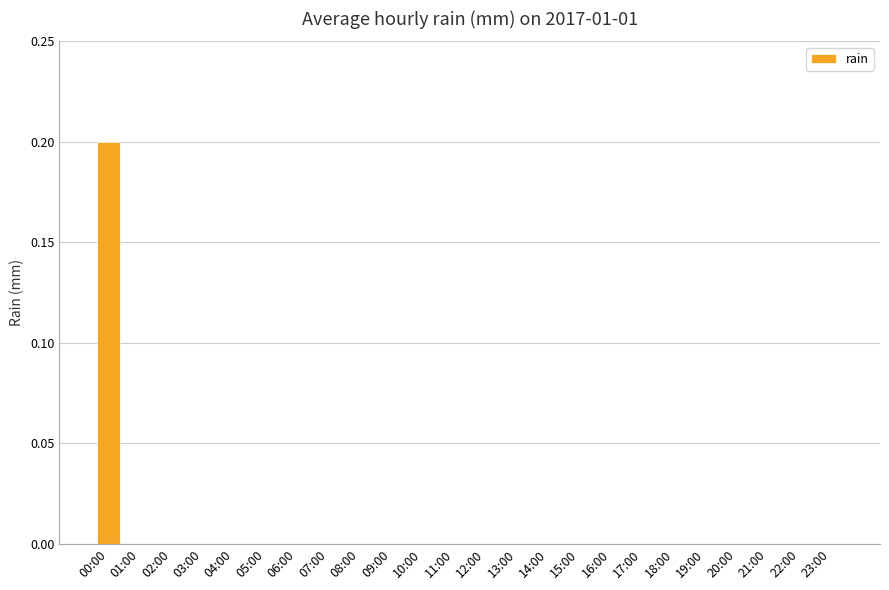

The chart shows a value of 0.1 at 13:00. True or false?

False